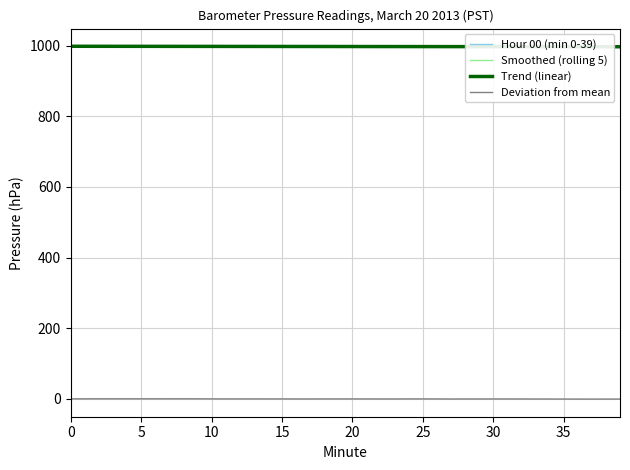

What is the label of the 10th point from the right?

30